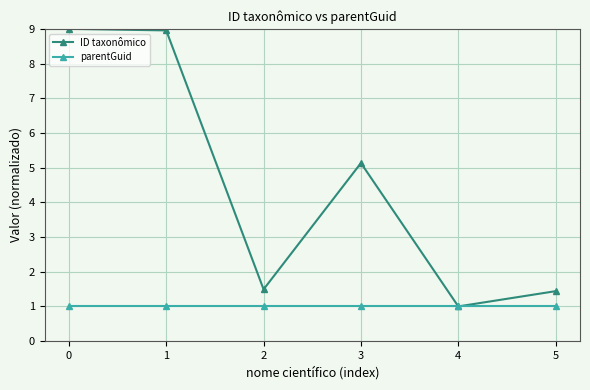

What is the value of the parentGuid point at the 1st from the left?

1.0